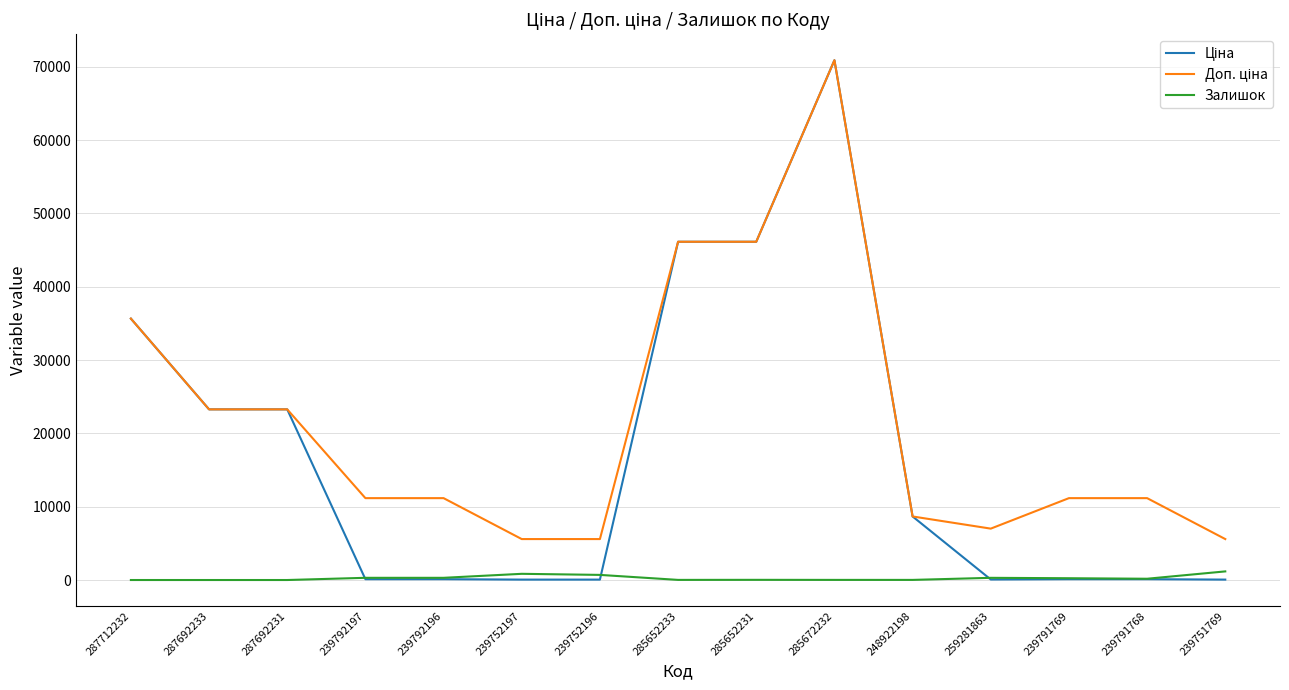

Which category has the highest value across all series?

285672232